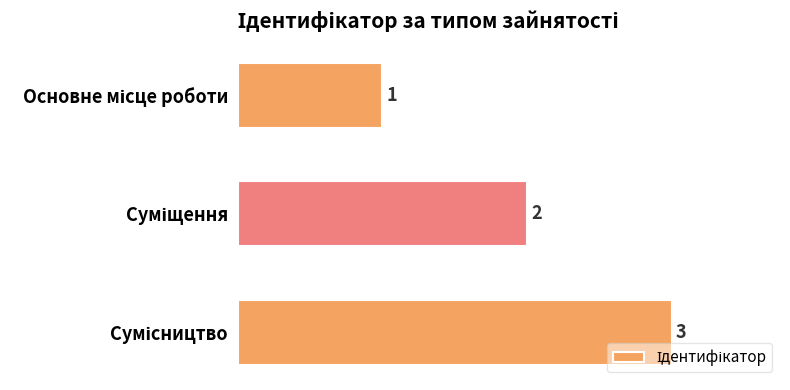

What is the maximum value shown in the chart?

3